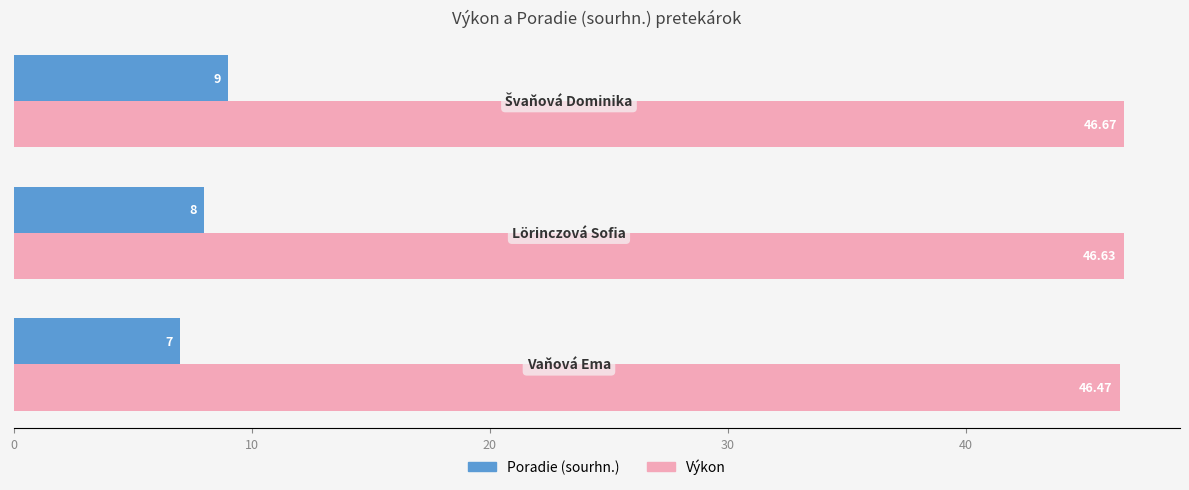

What is the difference between the maximum and second lowest values in the Poradie (sourhn.) series?

1.0